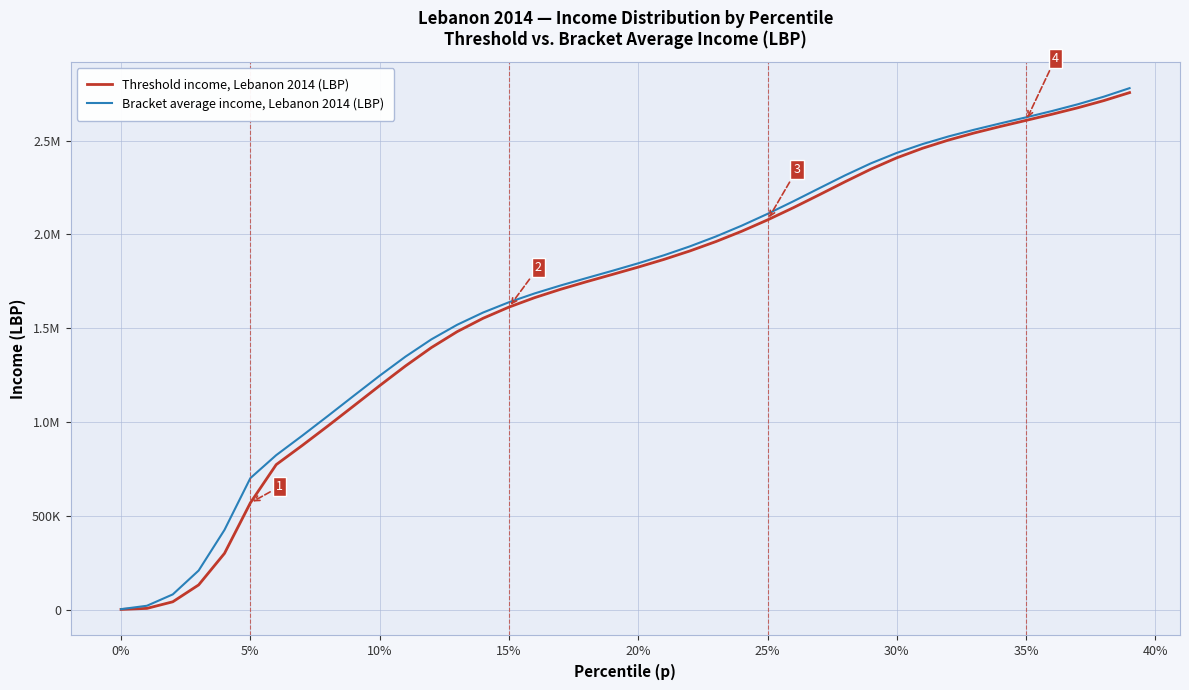

Does the chart display data point markers on the line(s)?

No